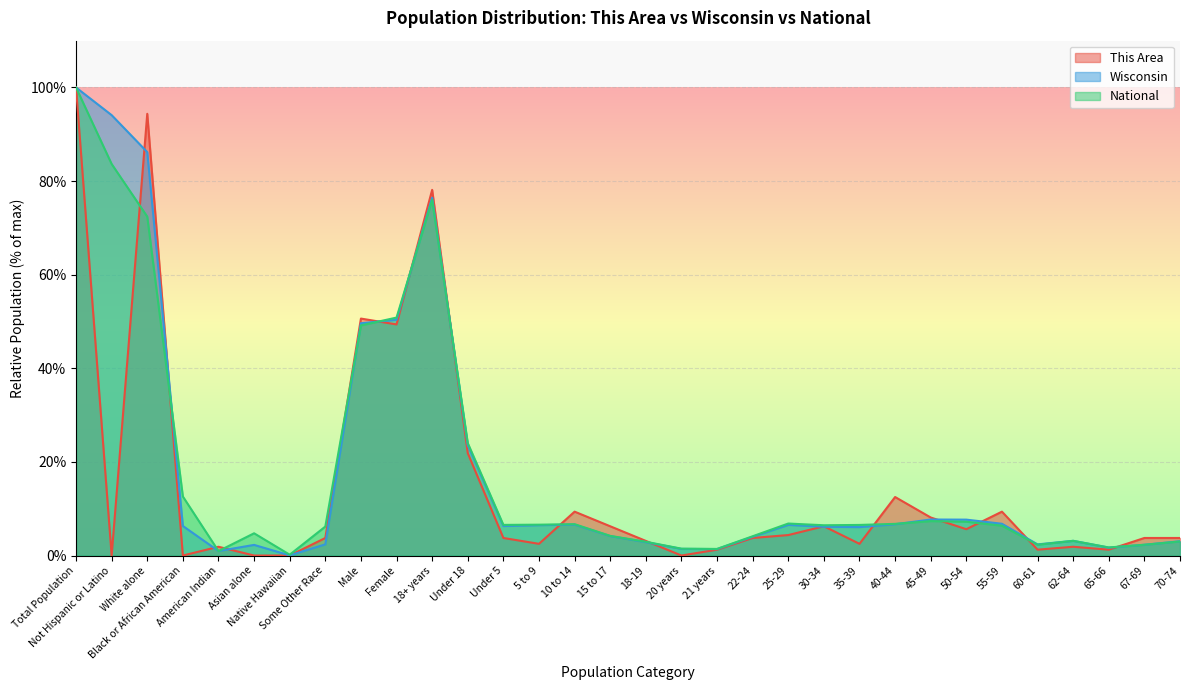

Rank the series by their maximum value, from lowest to highest.

This Area, Wisconsin, National